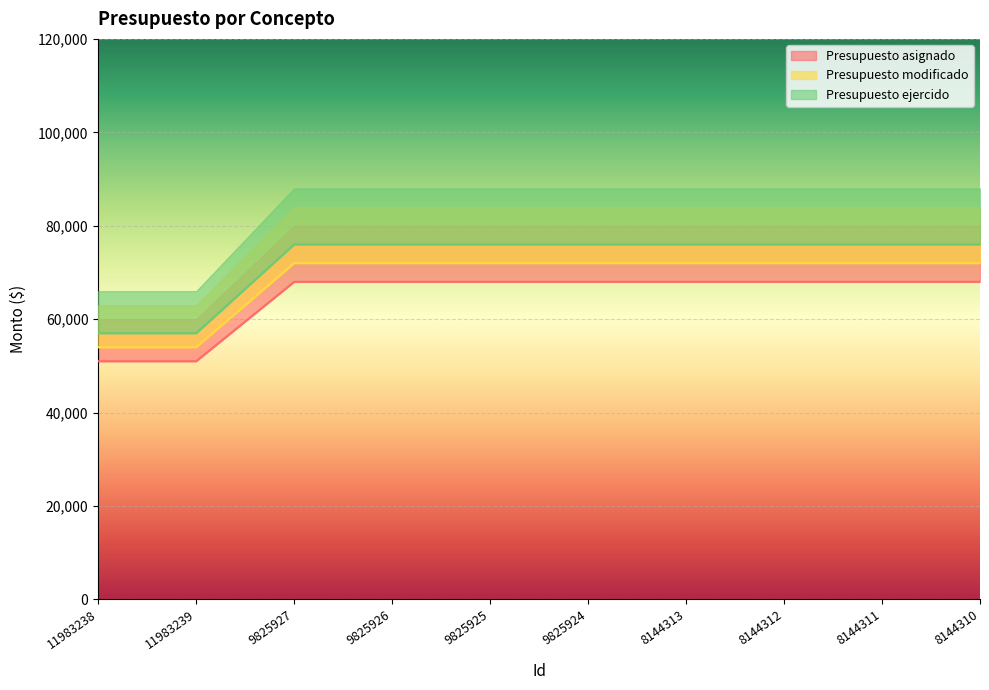

Is it true that Presupuesto modificado equals 72000 at 9825927?

True